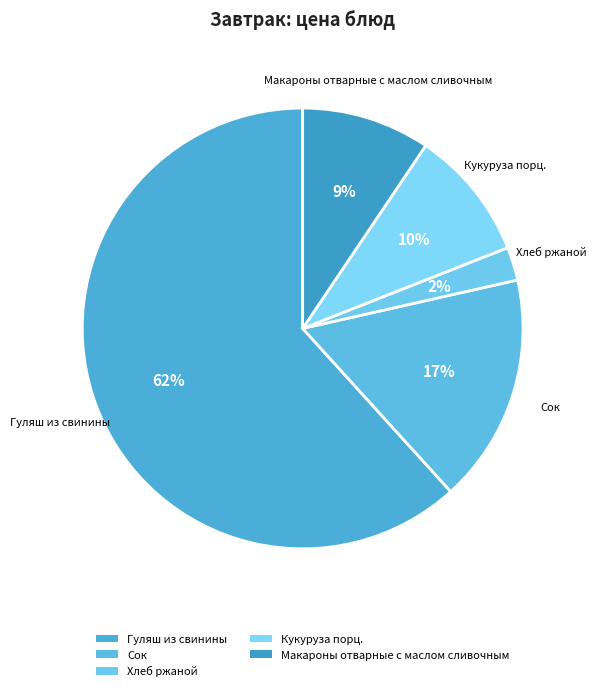

What is the largest slice in the pie chart?

Гуляш из свинины